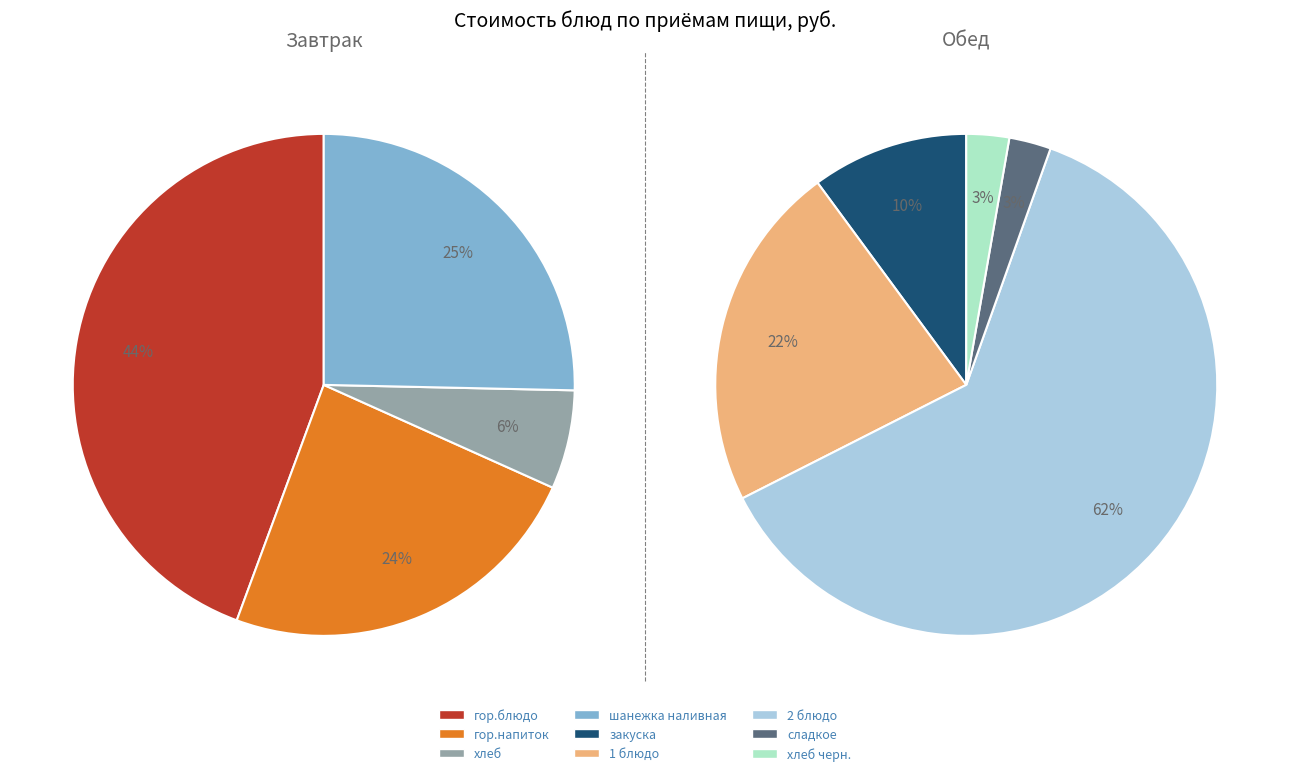

Count the number of slices in the pie.

9